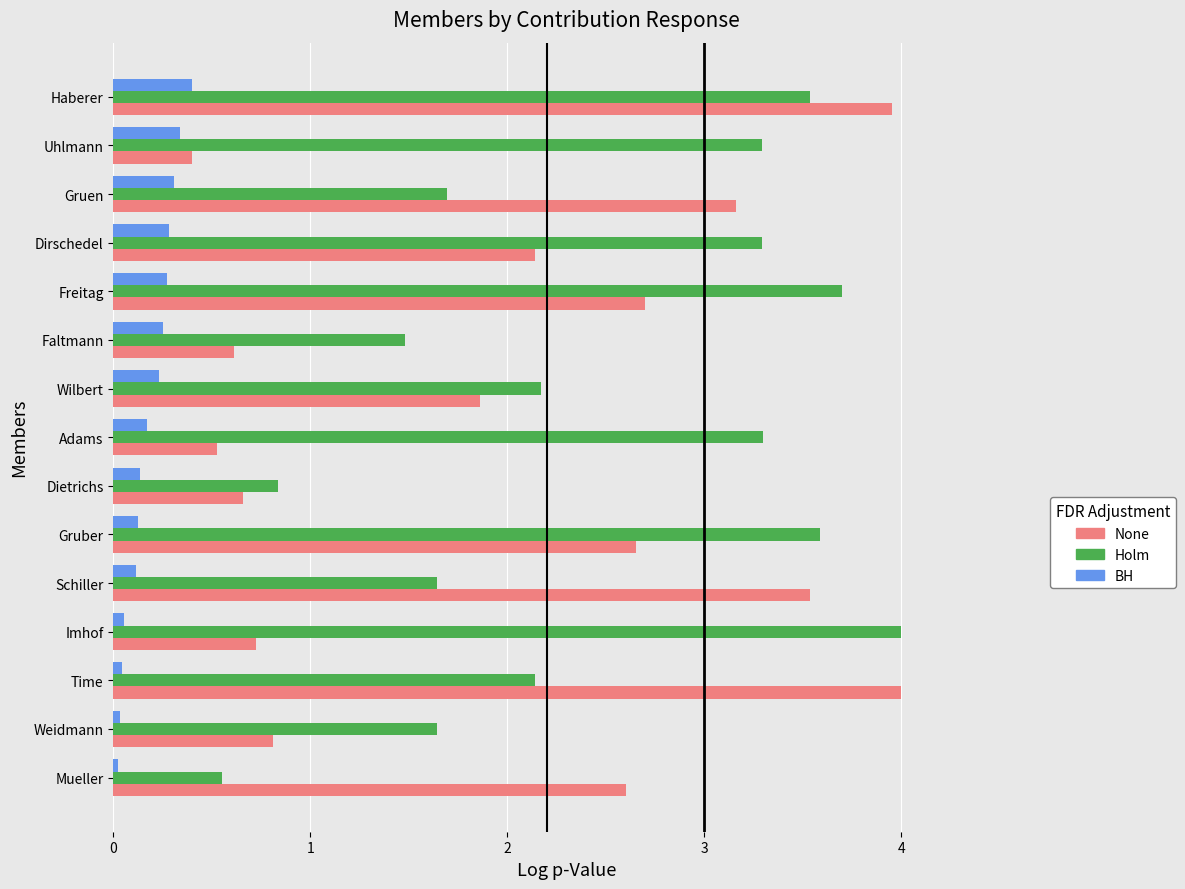

What is the difference between the maximum and minimum values in the None series?

3.6